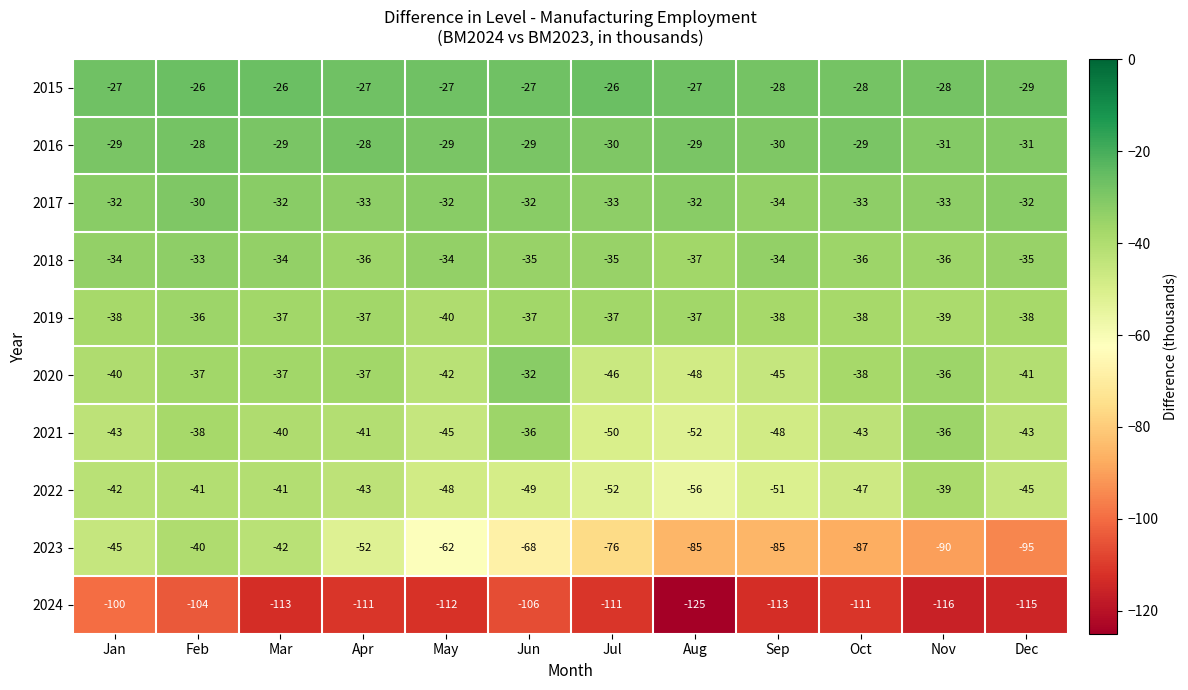

Read the 2024 value at Sep.

-113